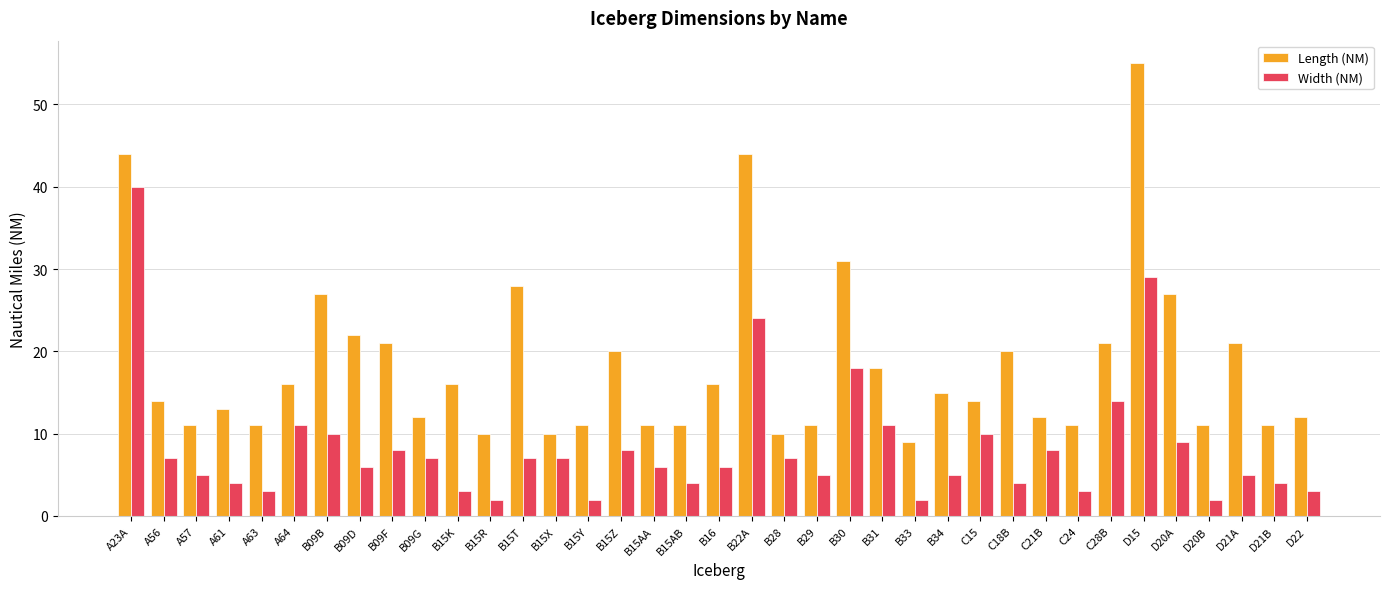

The Length (NM) series shows 18 at B15AB. True or false?

False